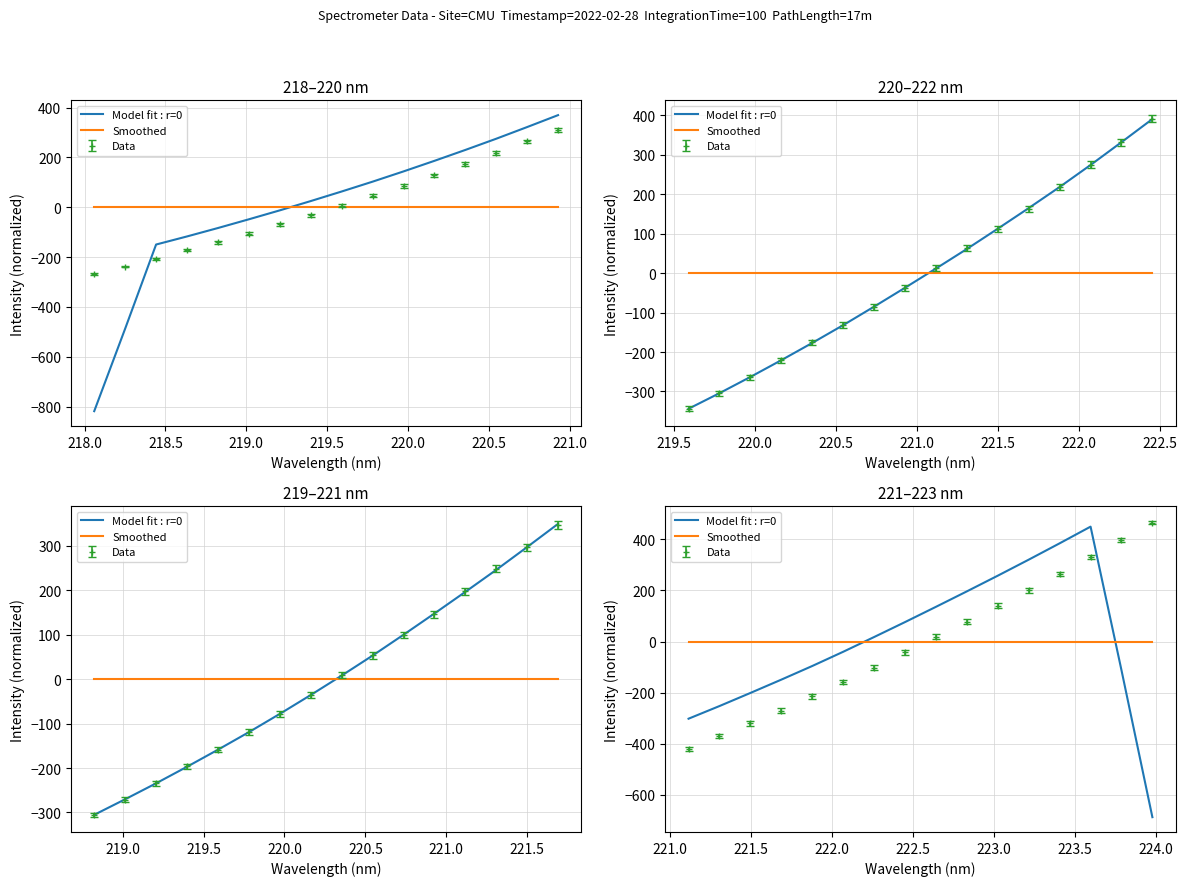

What is the highest value of the Model fit : r=0 series?

450.1